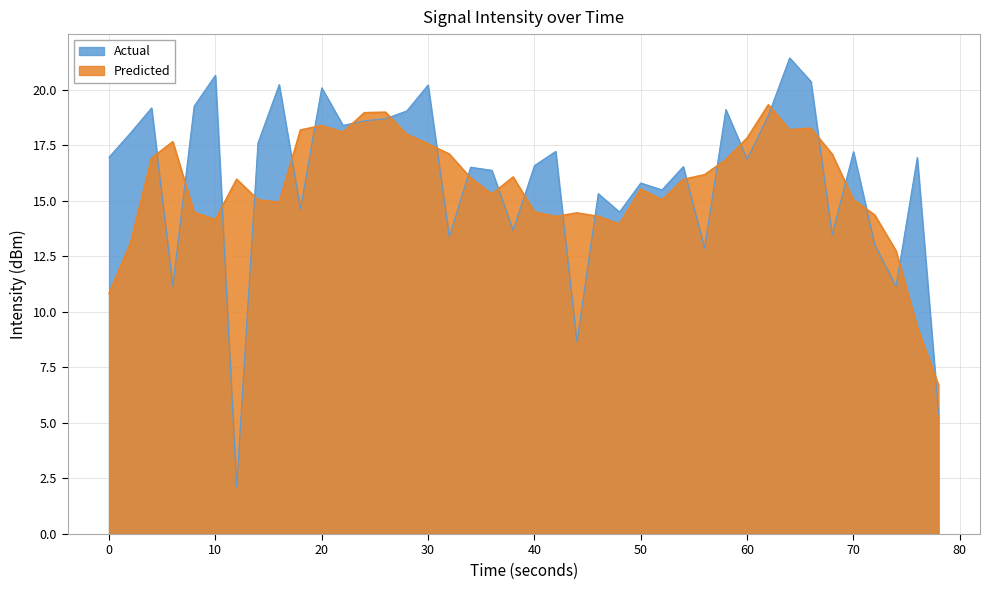

Does the chart have visible grid lines?

Yes